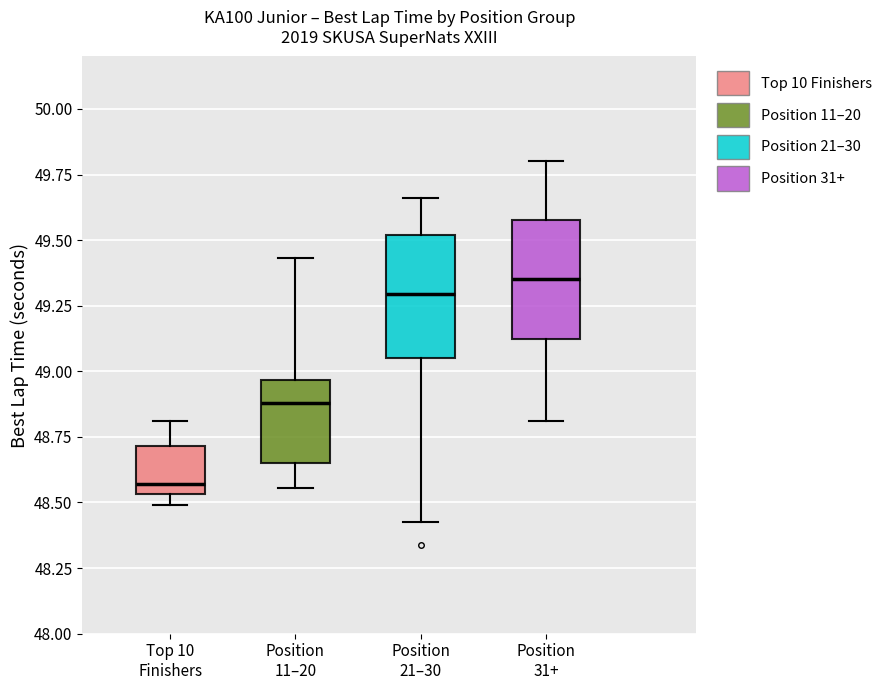

Which box has the highest median line?

Position 31+